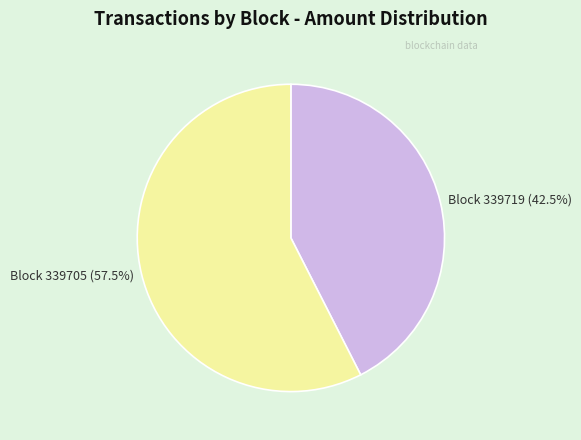

Count the number of slices in the pie.

2